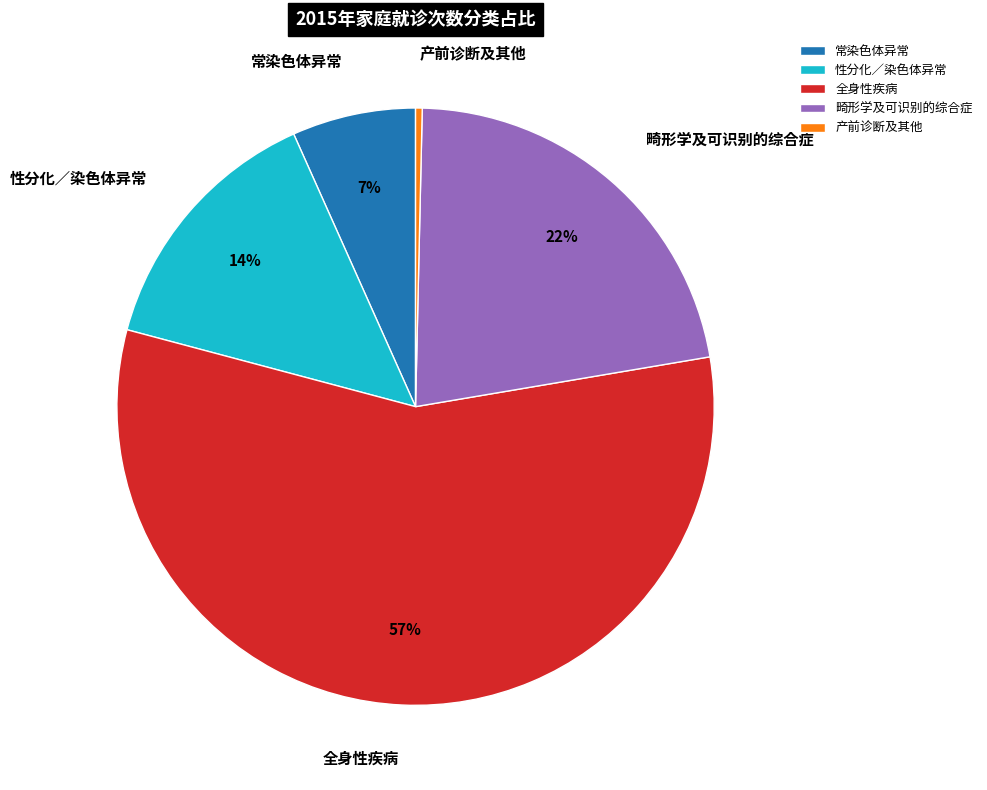

What is the smallest slice in the pie chart?

产前诊断及其他